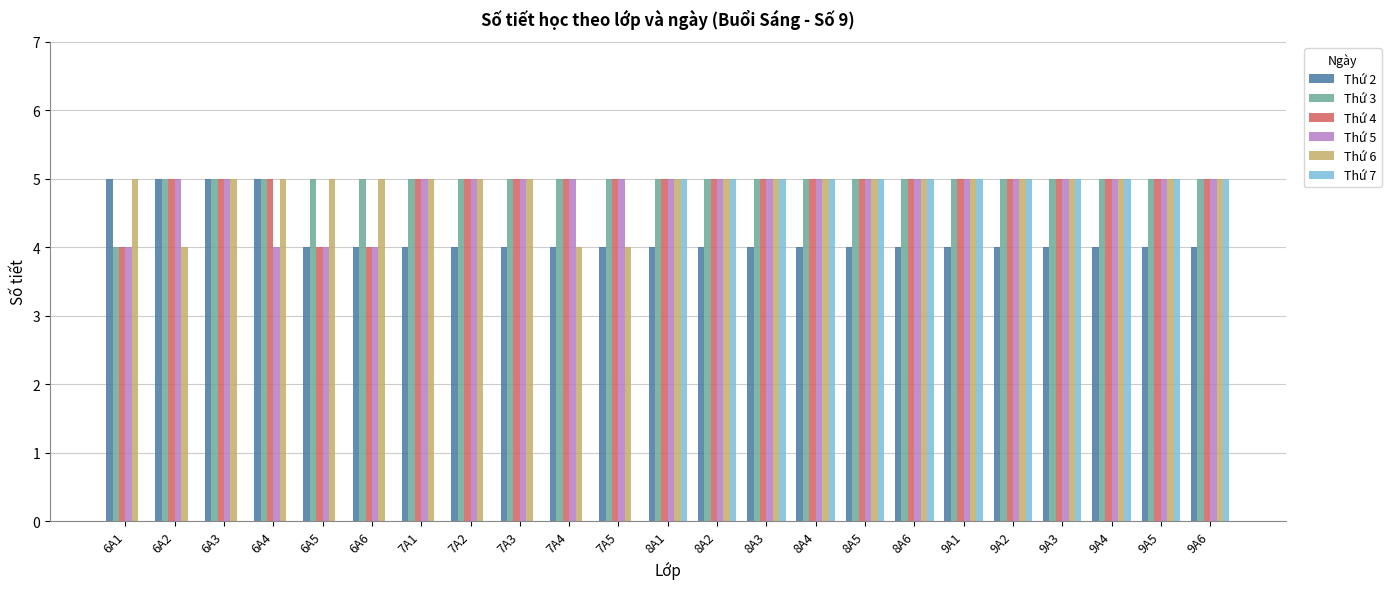

What is the sum of the Thứ 2 values at 8A1 and 7A1?

8